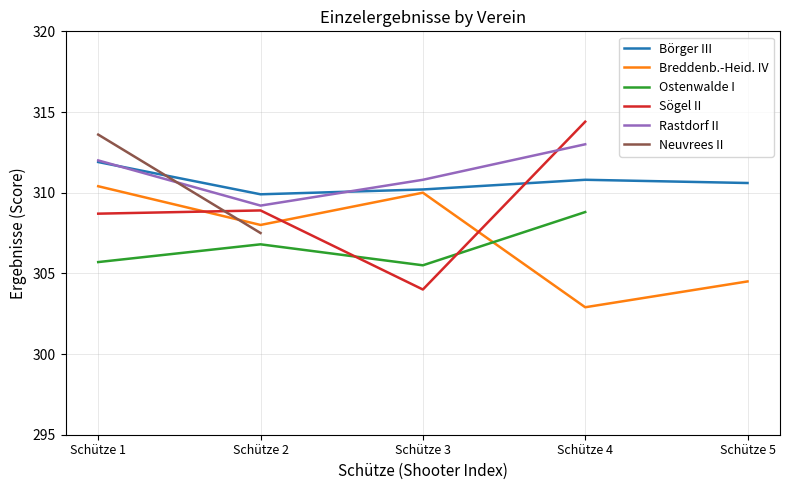

How many values in Sögel II are above zero?

4